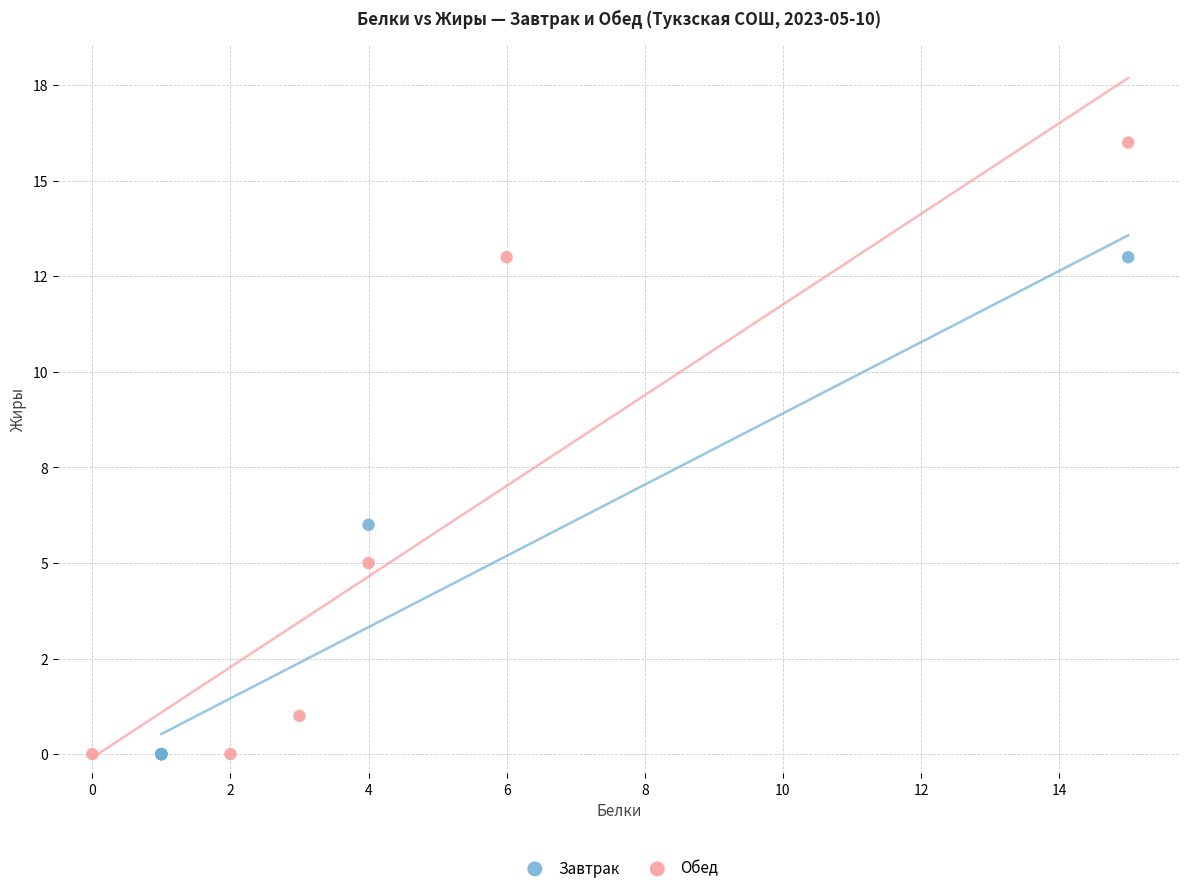

Which series has the widest spread of Y values?

Обед